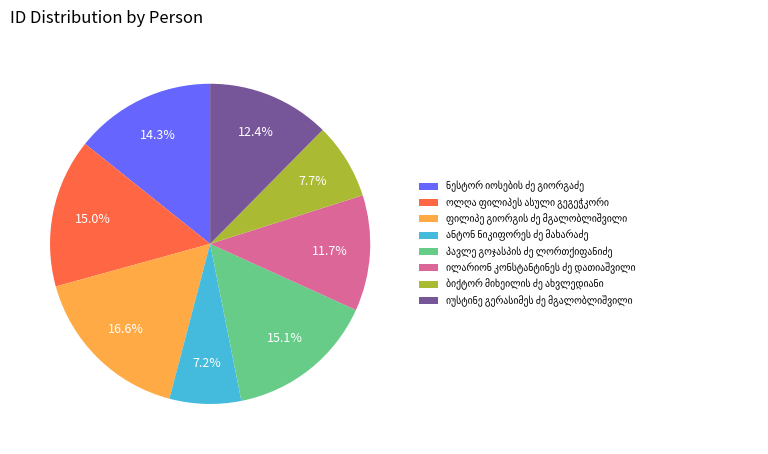

Is there a majority slice in this chart?

No